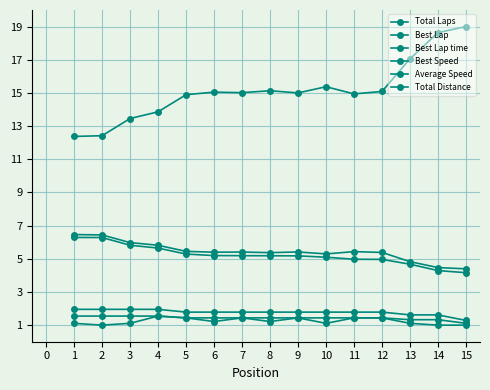

Does the chart have visible grid lines?

Yes